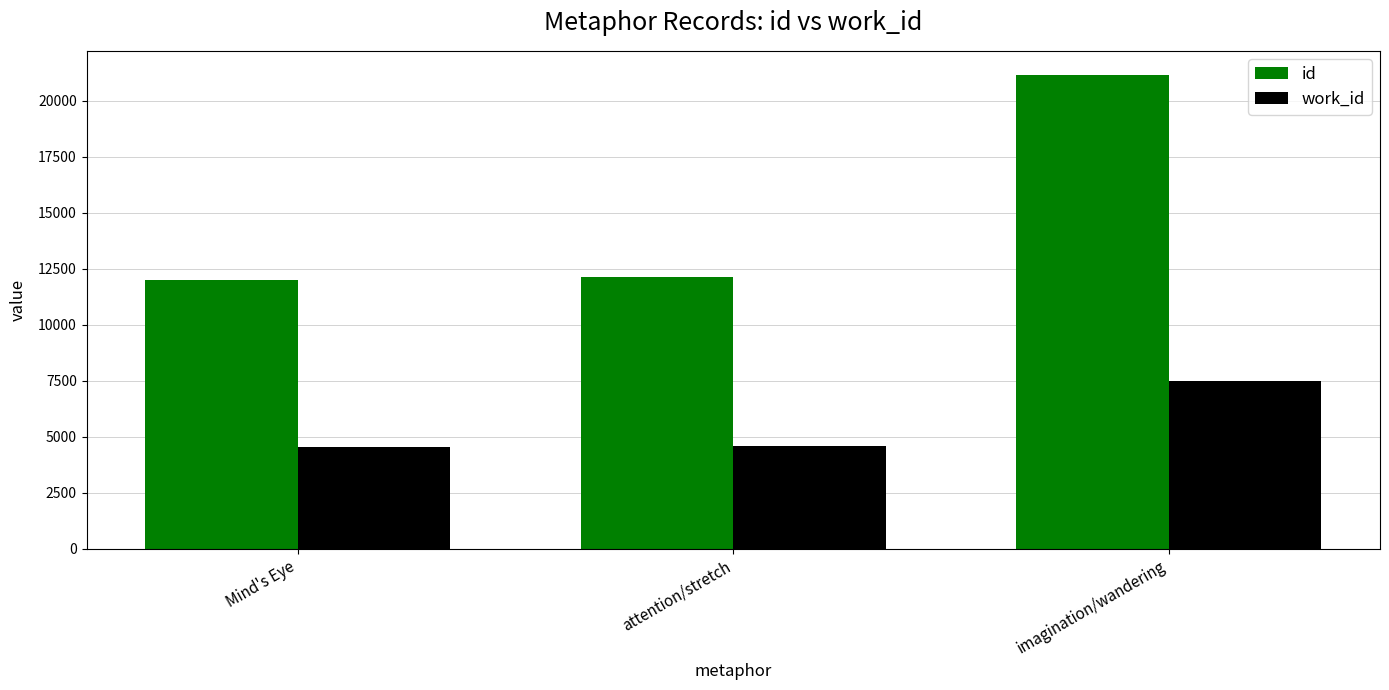

At which category is the sum across all series the highest?

imagination/wandering